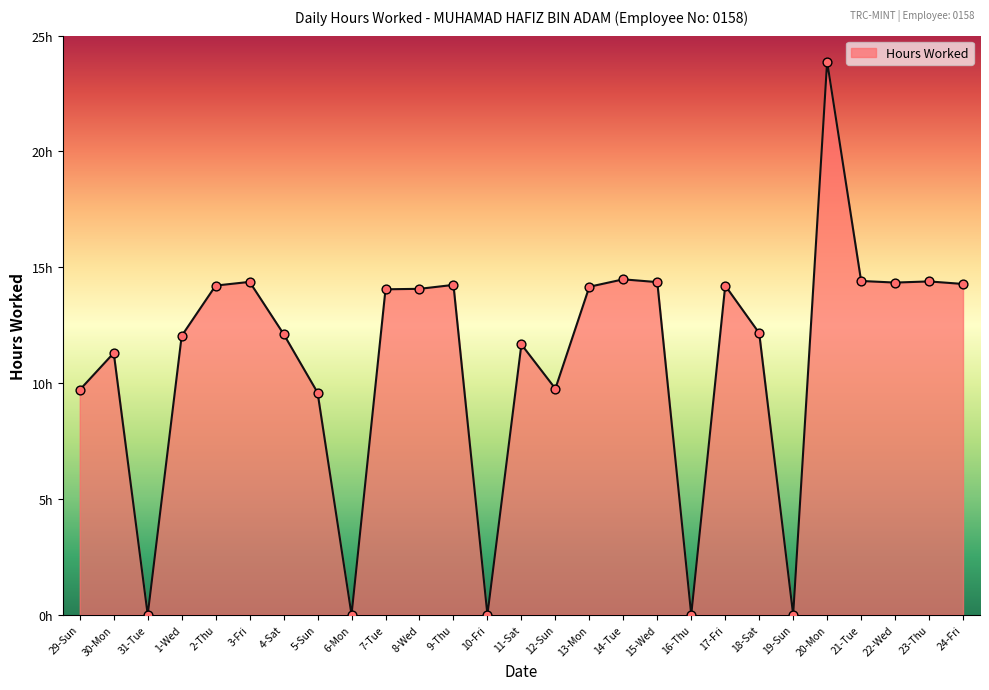

Approximately how many times larger is the value at 3-Fri compared to 17-Fri?

1.0